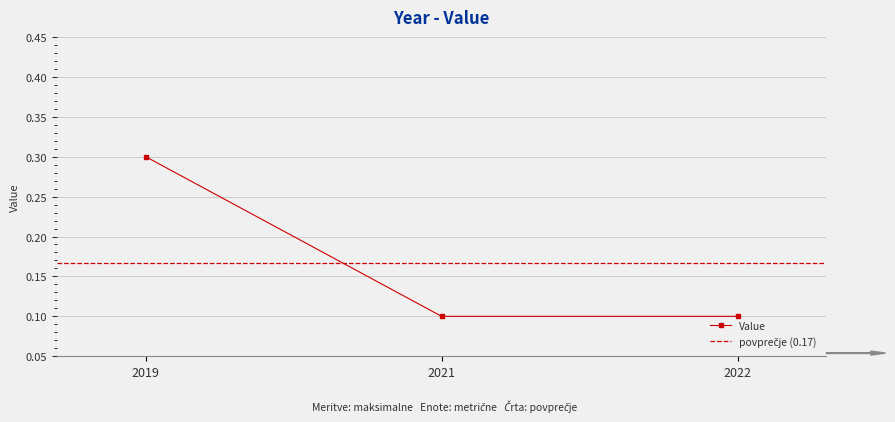

The chart shows a value of 0.1 at 2021. True or false?

True